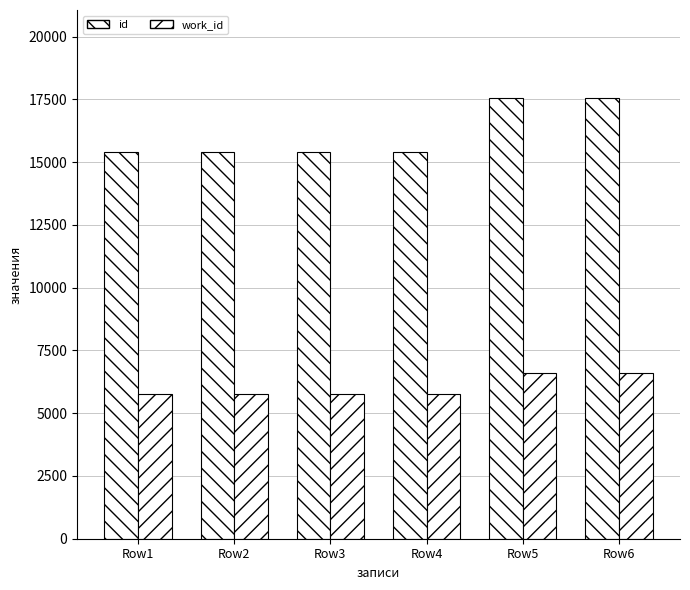

Which series has the widest spread of values?

id